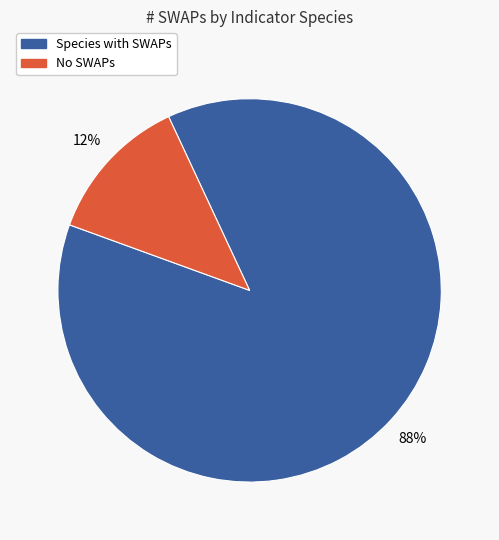

How many segments does this pie chart have?

2